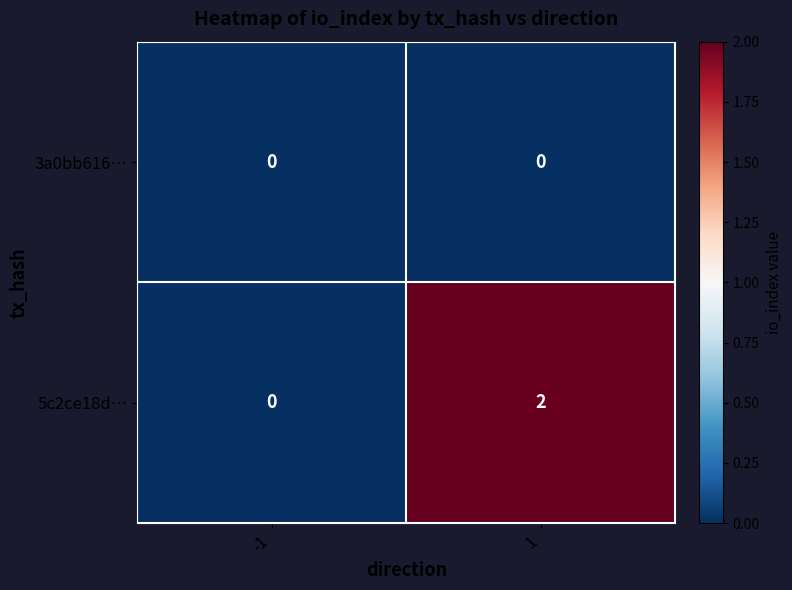

Which series has the widest spread of values?

5c2ce18d…